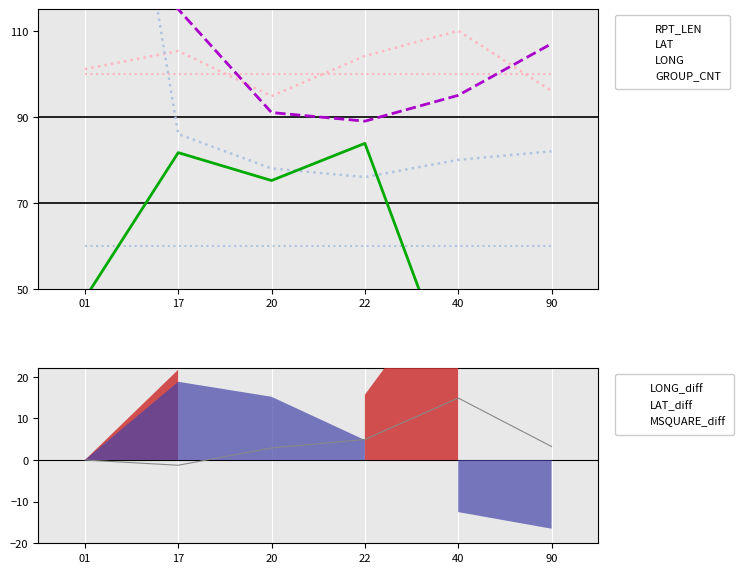

Which series has the largest total across all categories?

RPT_LEN